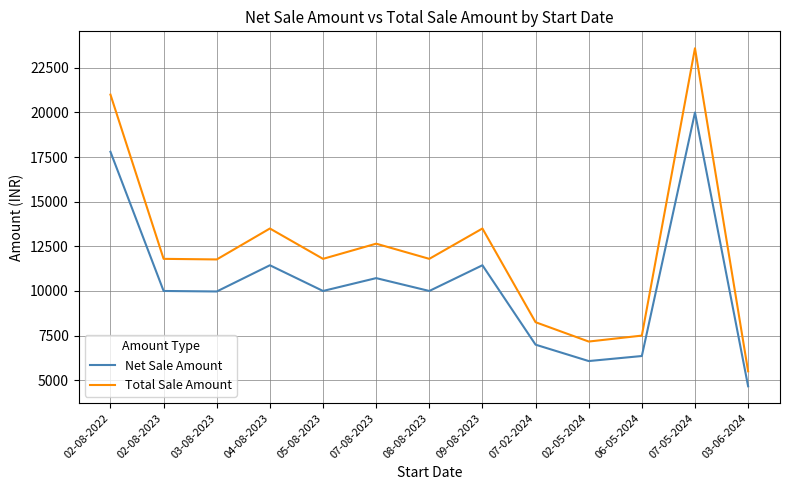

What is the difference between the highest and lowest values at 05-08-2023?

1800.0